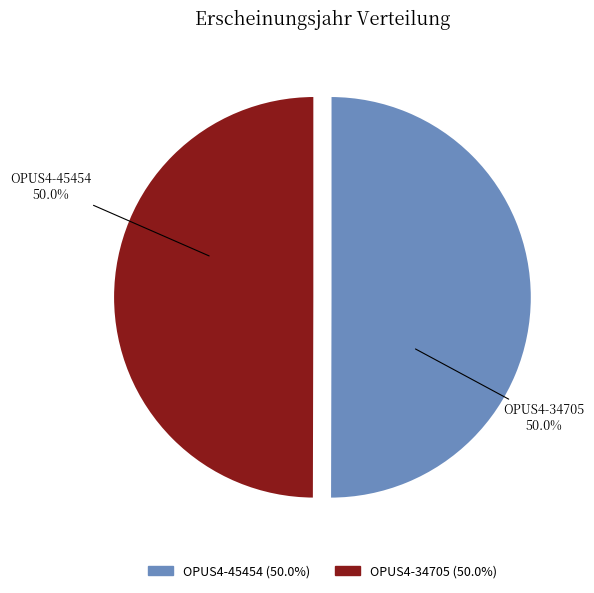

Is it true that OPUS4-45454 is 65% of the pie?

False